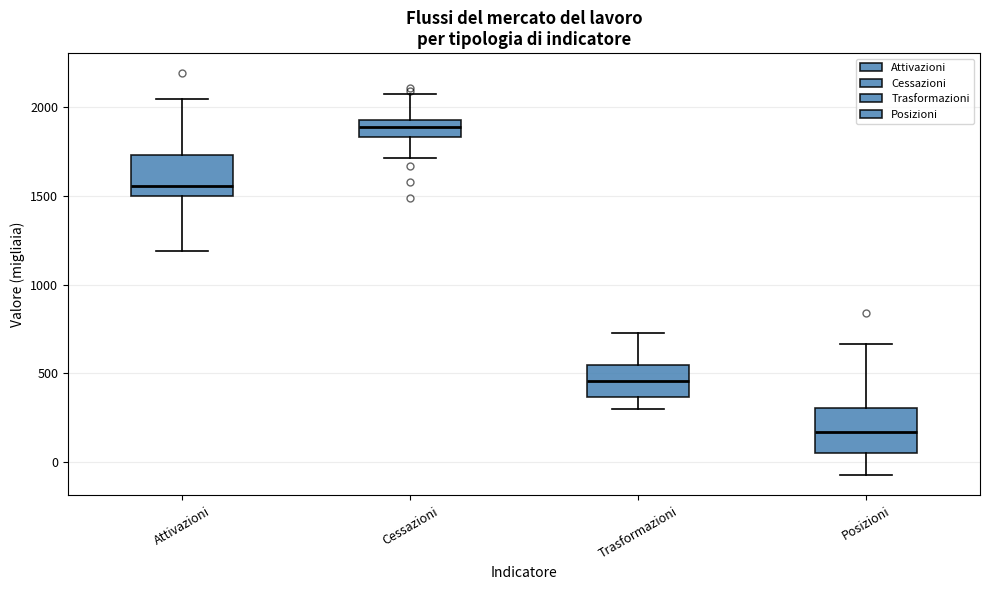

Which box has the highest median line?

Cessazioni